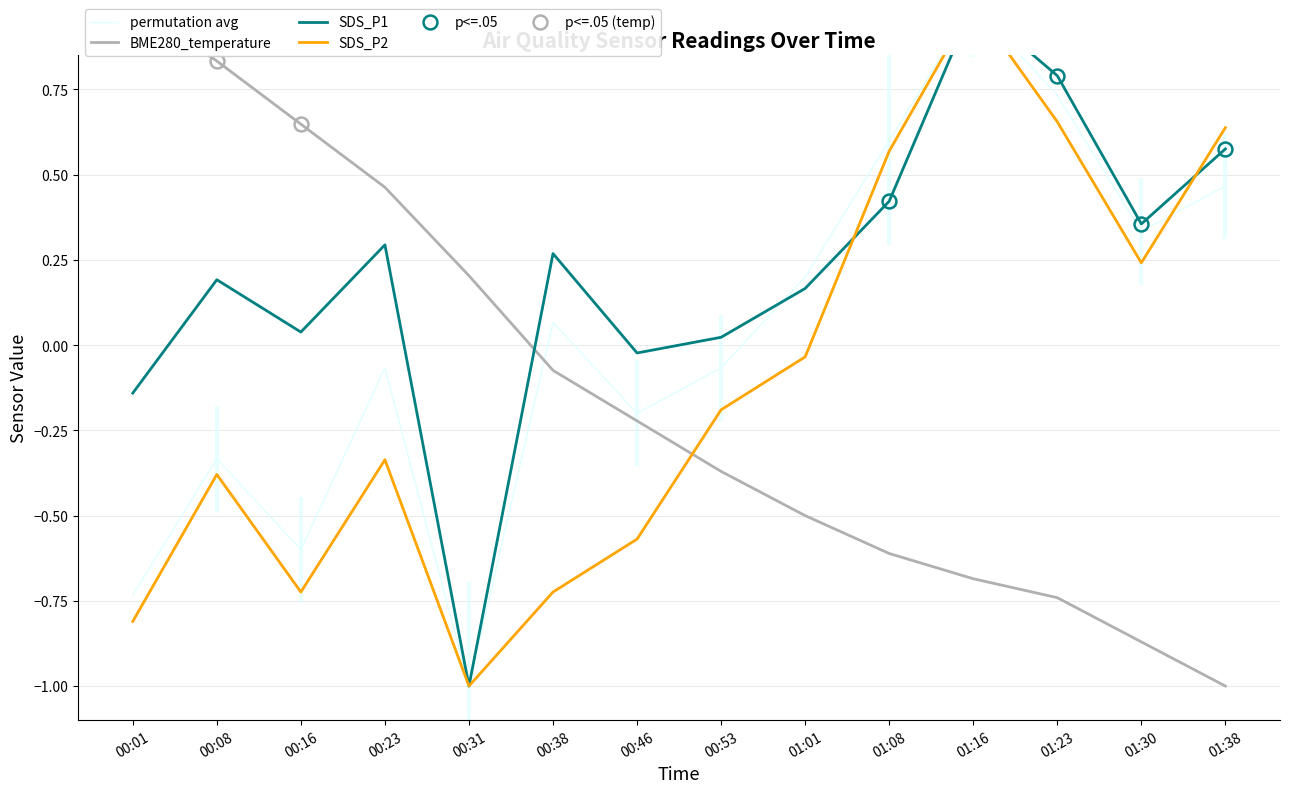

Which series has the largest range (max minus min)?

permutation avg